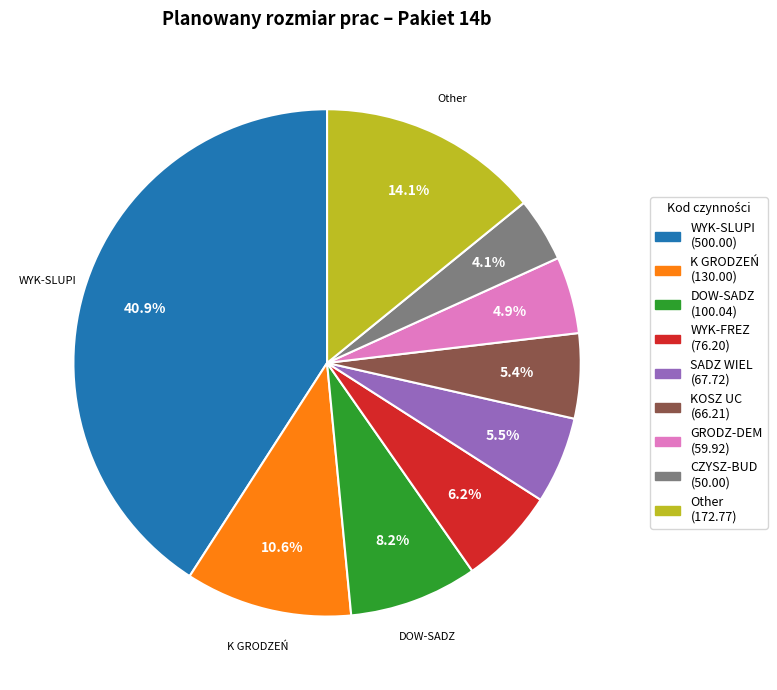

Is there any slice that represents more than half of the pie?

No